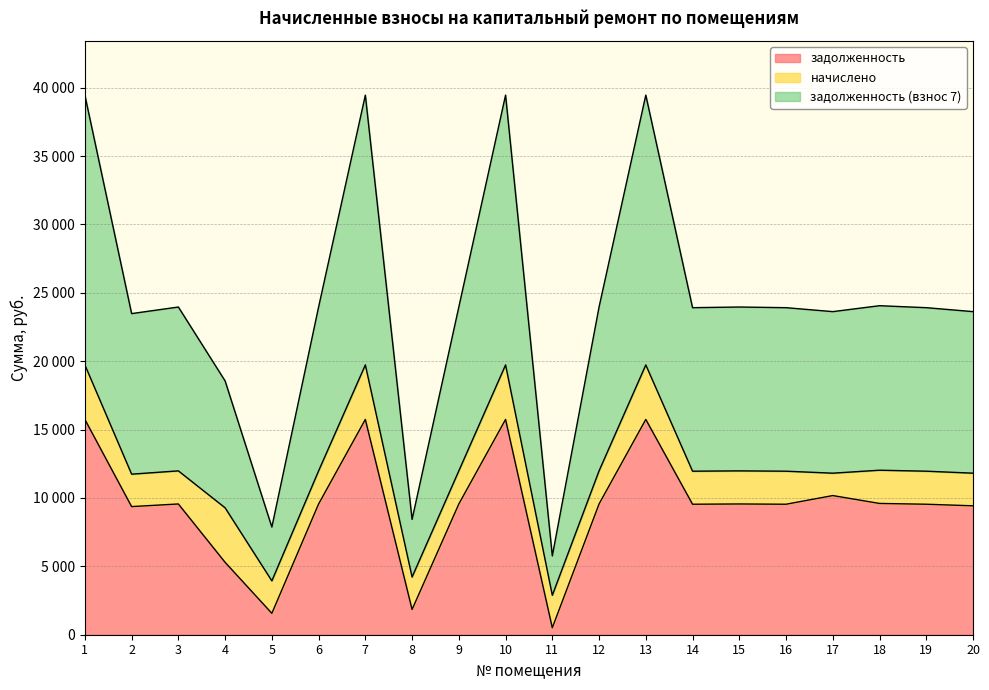

What is the average value of the задолженность (взнос 7) series?

12120.7